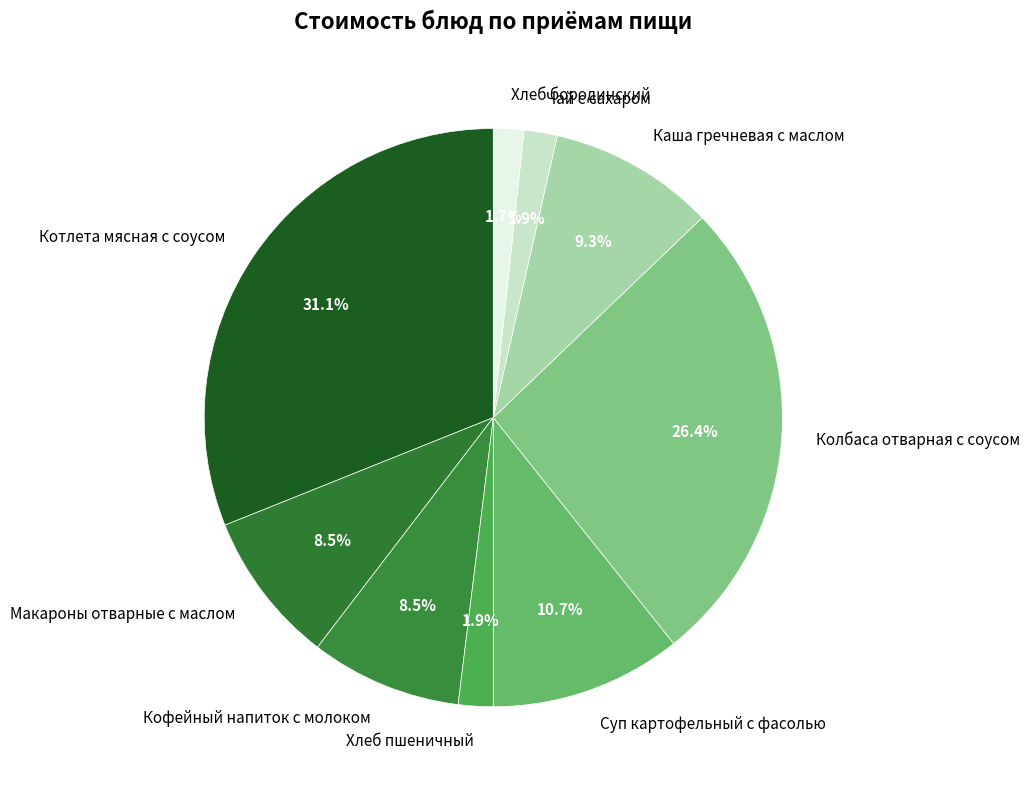

Does Макароны отварные с маслом account for over 50% of the chart?

No